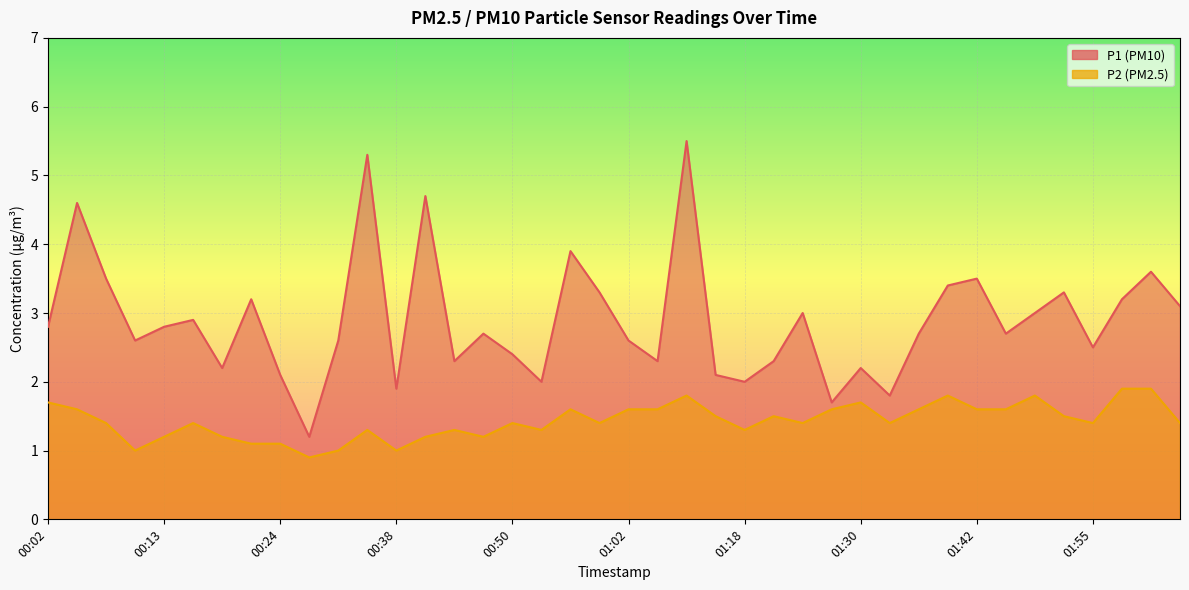

The P2 series shows 0.7 at 01:25. True or false?

False